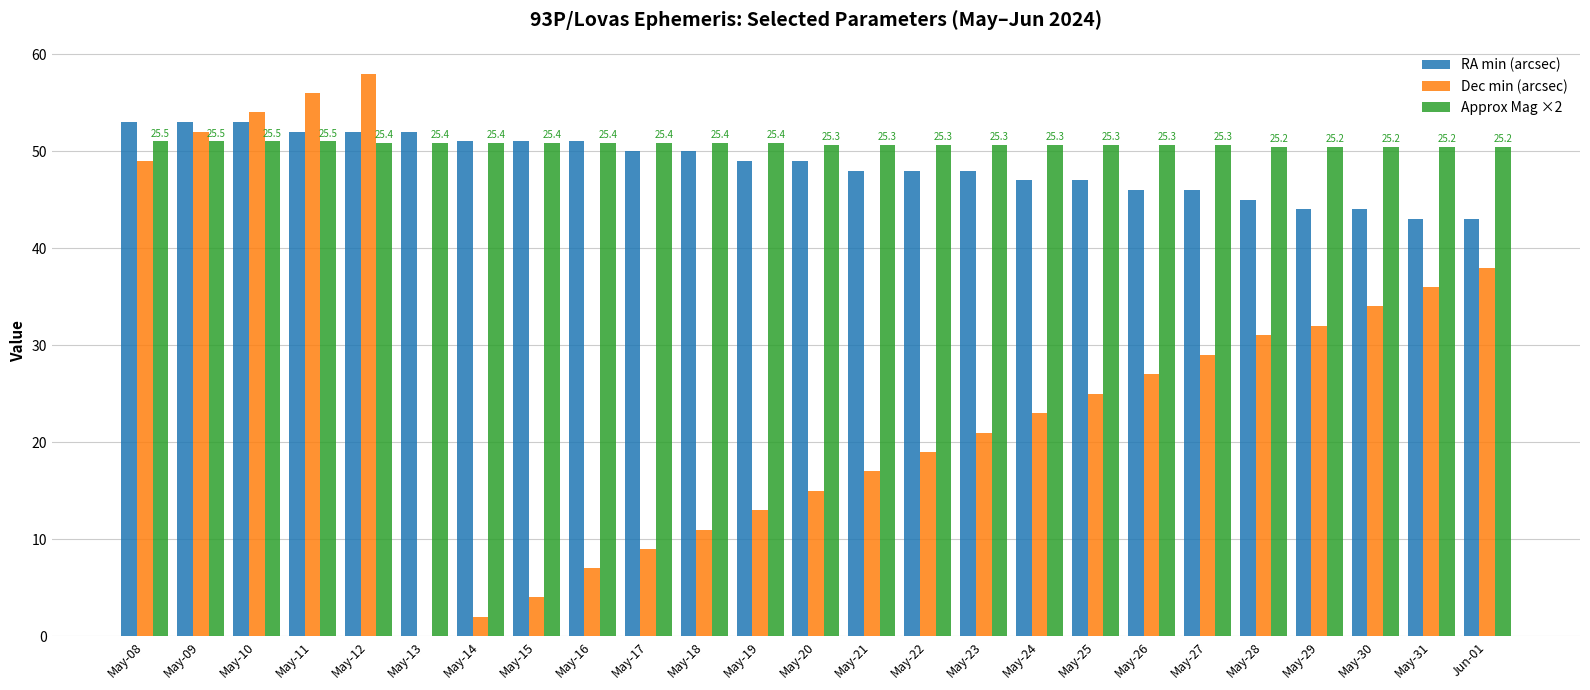

The value of Dec min (arcsec) at May-20 is 15.0. True or false?

True